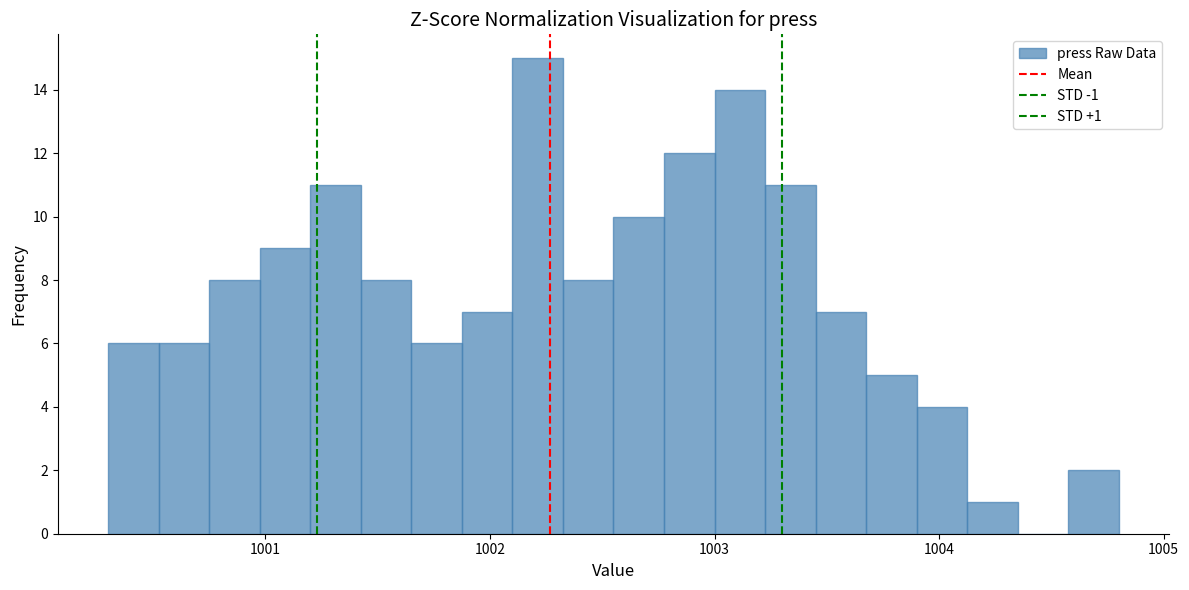

Read against the x-axis, roughly where is the centre of the tallest bar?

1002.2